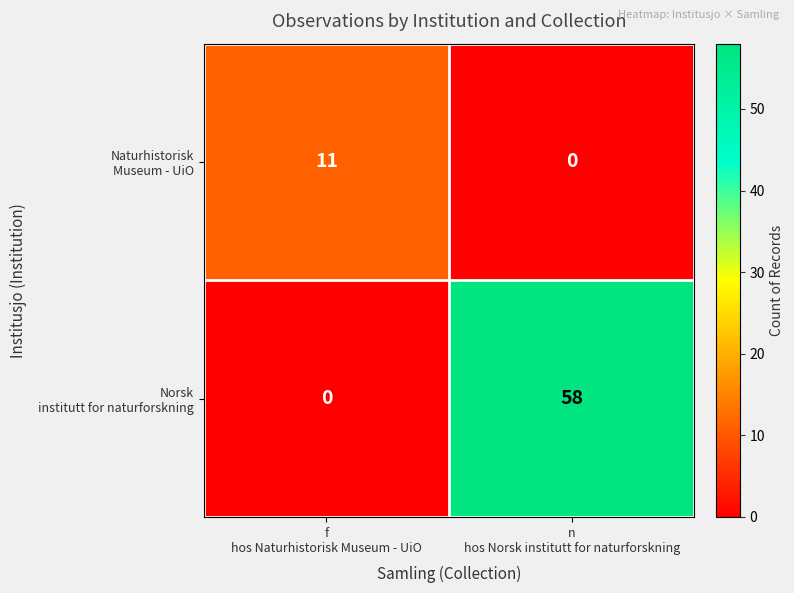

Count the number of categories in the chart.

2